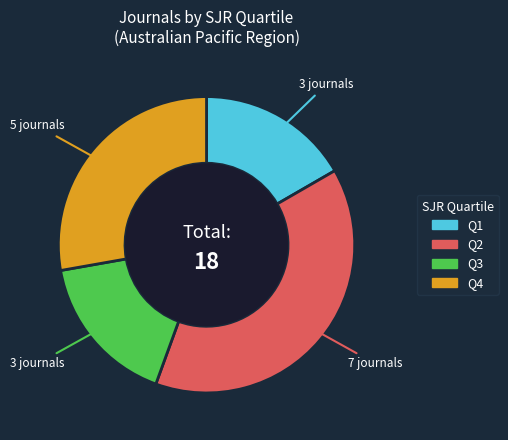

Which has a higher value, Q1 or Q4?

Q4